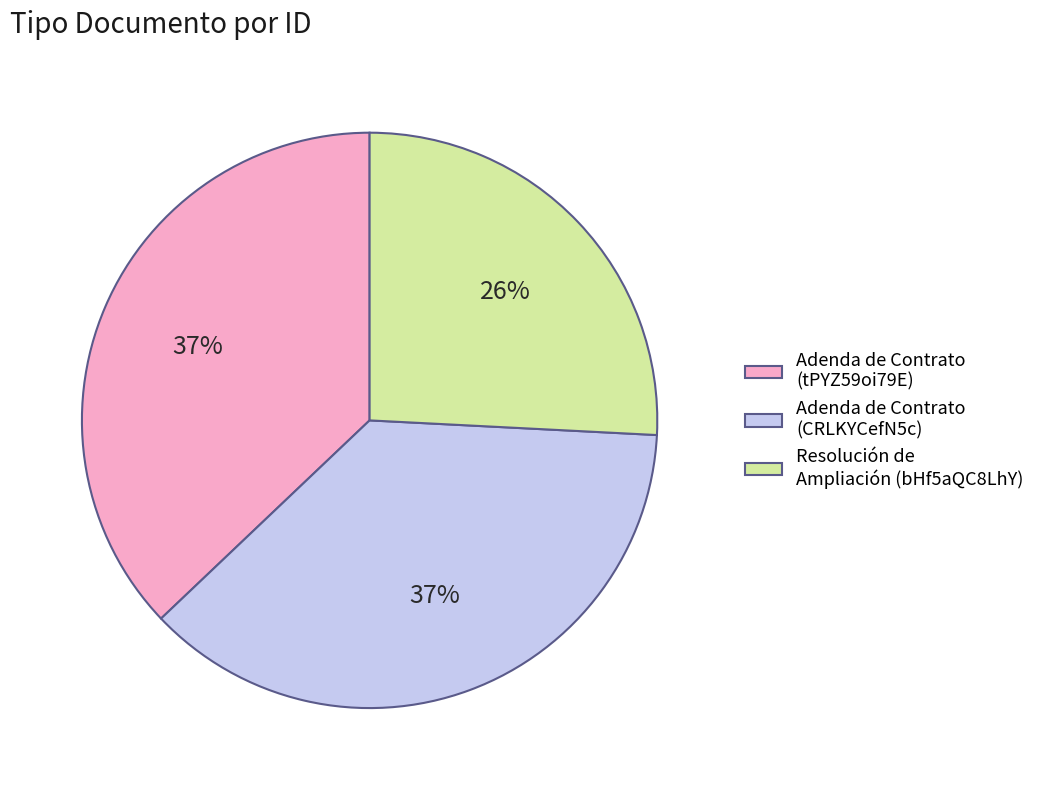

What percentage is the Adenda de Contrato (tPYZ59oi79E) slice, to the nearest percent?

37%